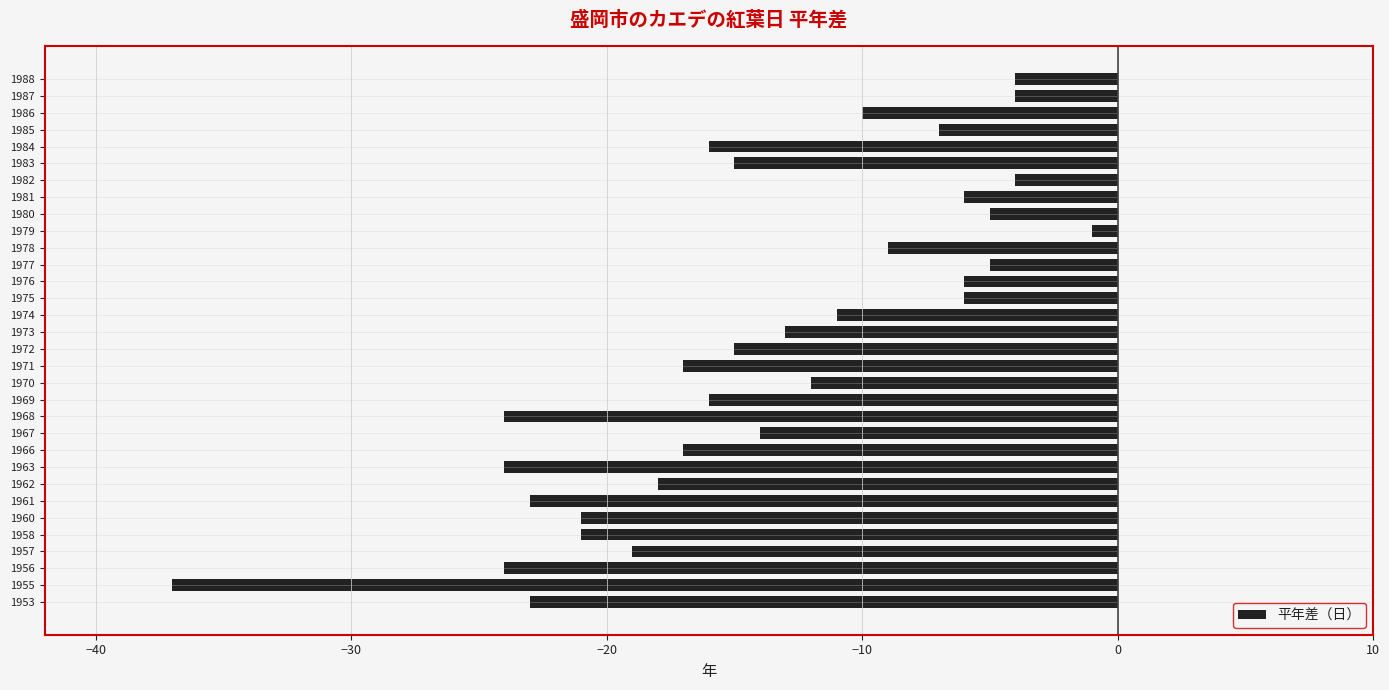

What is the greatest value displayed?

-1